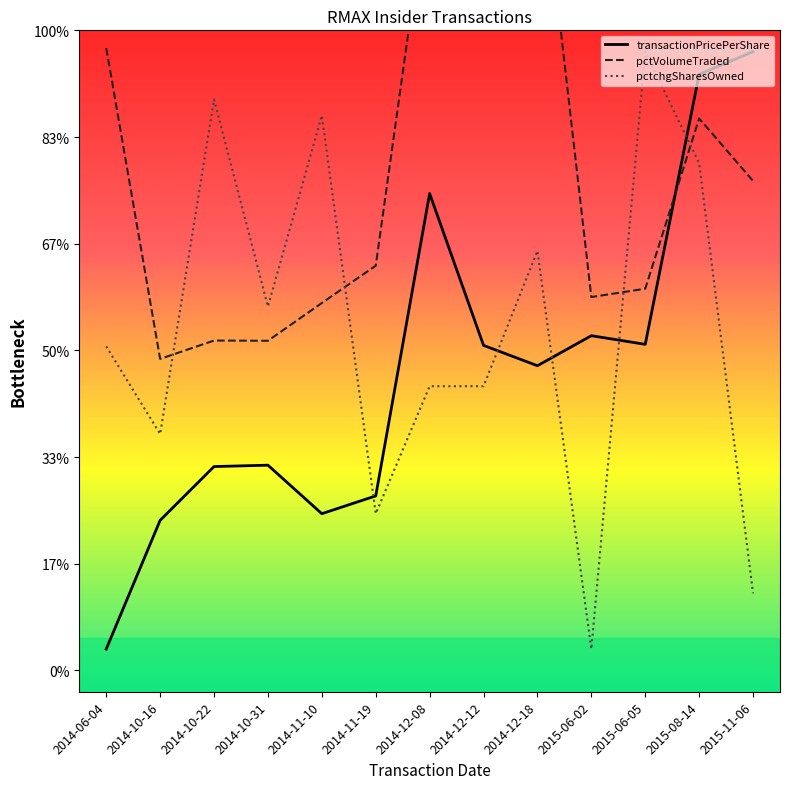

The value of pctVolumeTraded at 2014-11-19 is 1897.0. True or false?

True